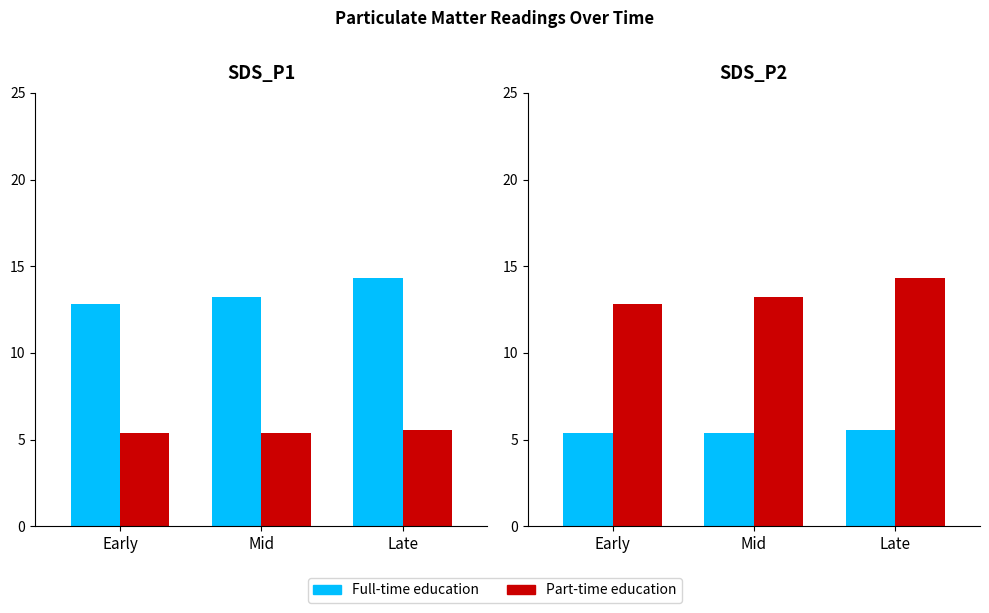

What are all the series names shown in the legend?

Full-time education, Part-time education